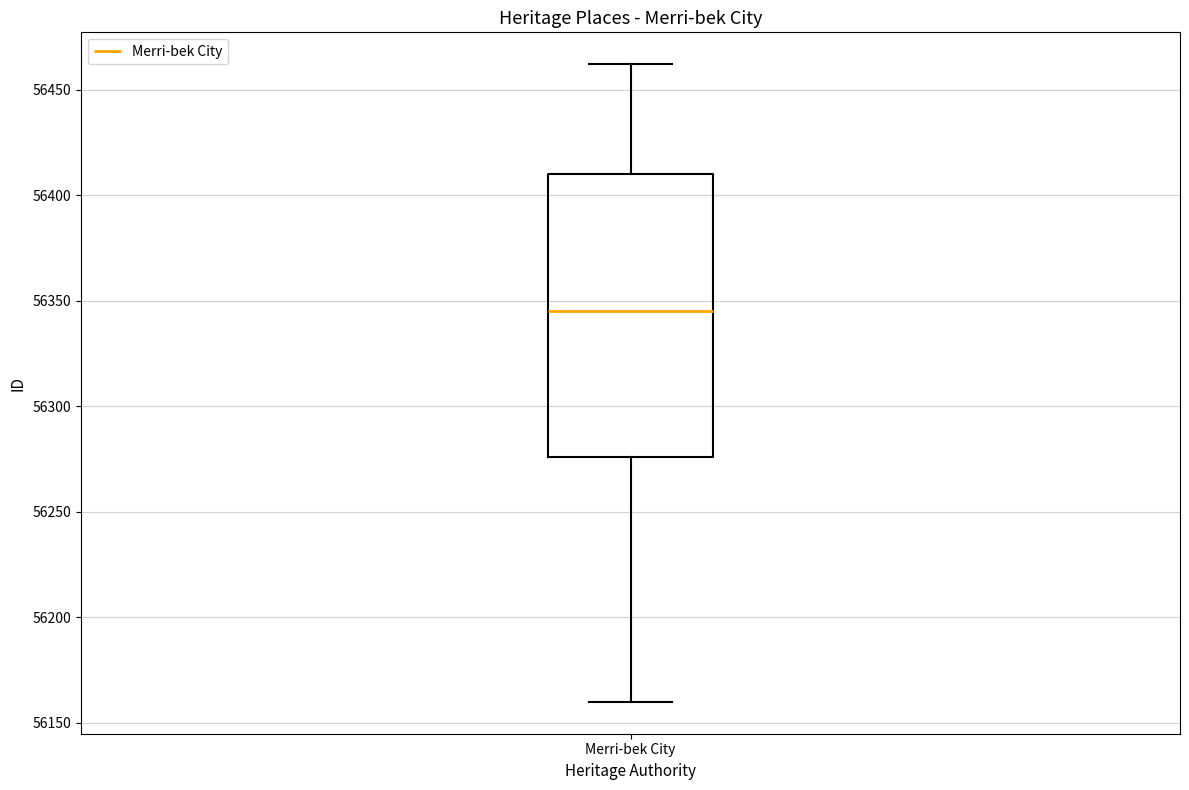

Read this box plot against the y-axis: the position of the median line, the range covered by the box, and the ends of both whiskers. The values are not printed on the chart, so give them approximately, as read against the axis.

median 56345, box 56275 to 56410, whiskers 56160 to 56460